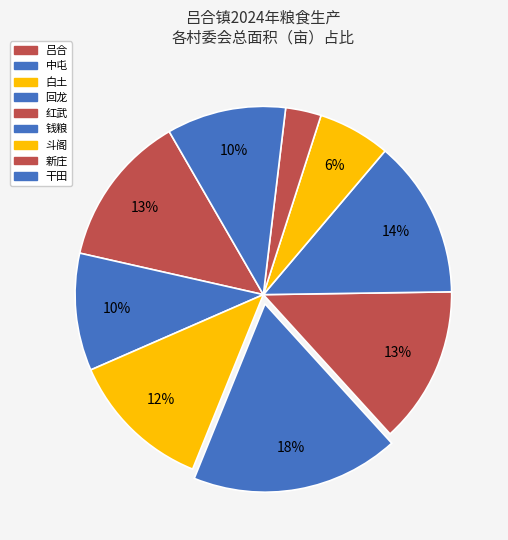

To the nearest percent, what is the combined percentage of 吕合 and 白土?

25%